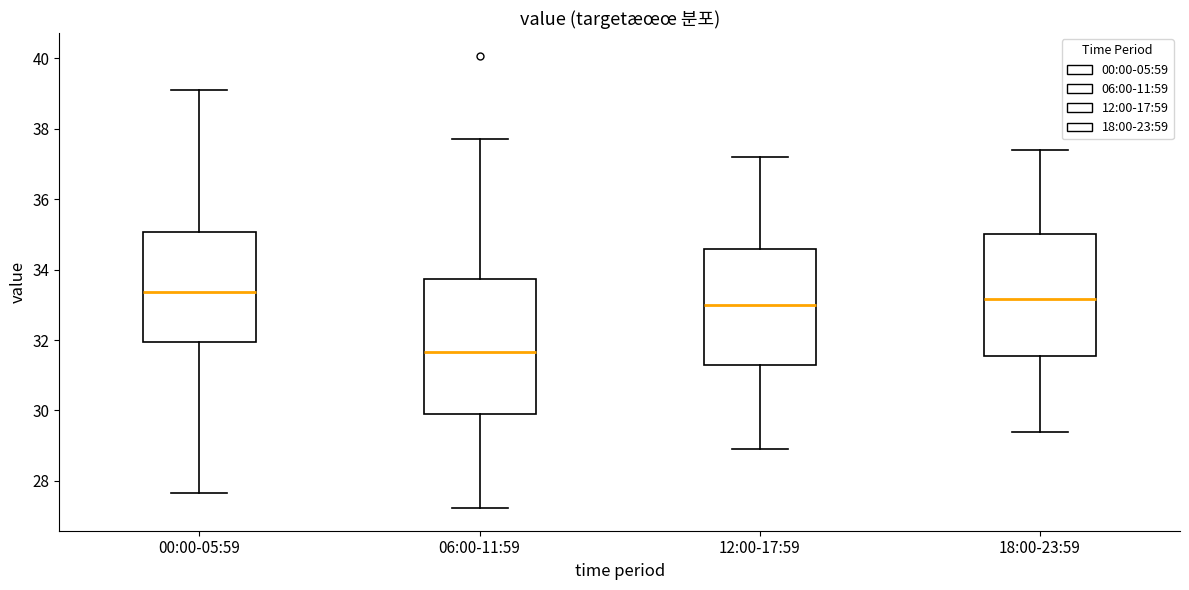

Which box is the tallest, from its lower edge to its upper edge?

06:00-11:59